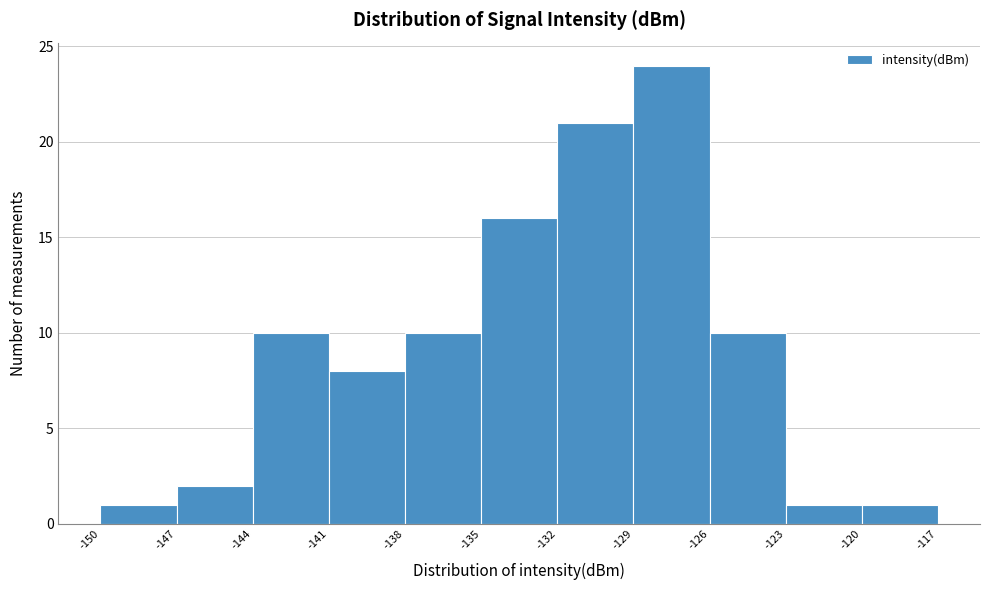

Over which range of the x-axis is the bar tallest?

-129 to -126